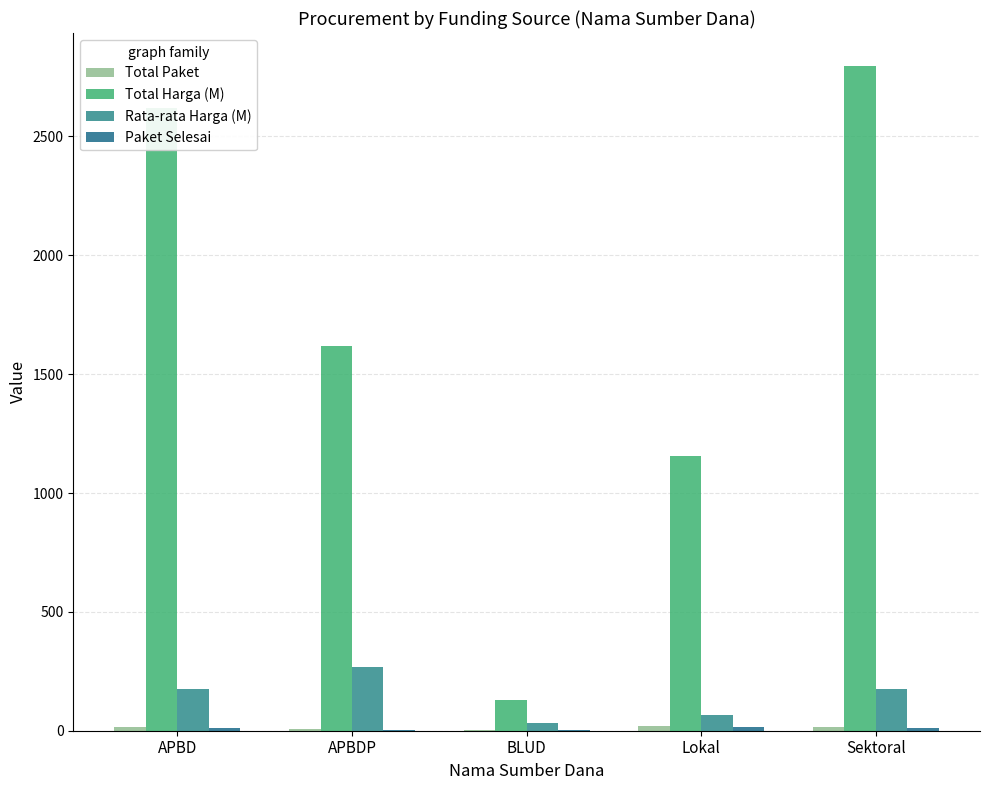

What is the sum of all Paket Selesai values?

48.0